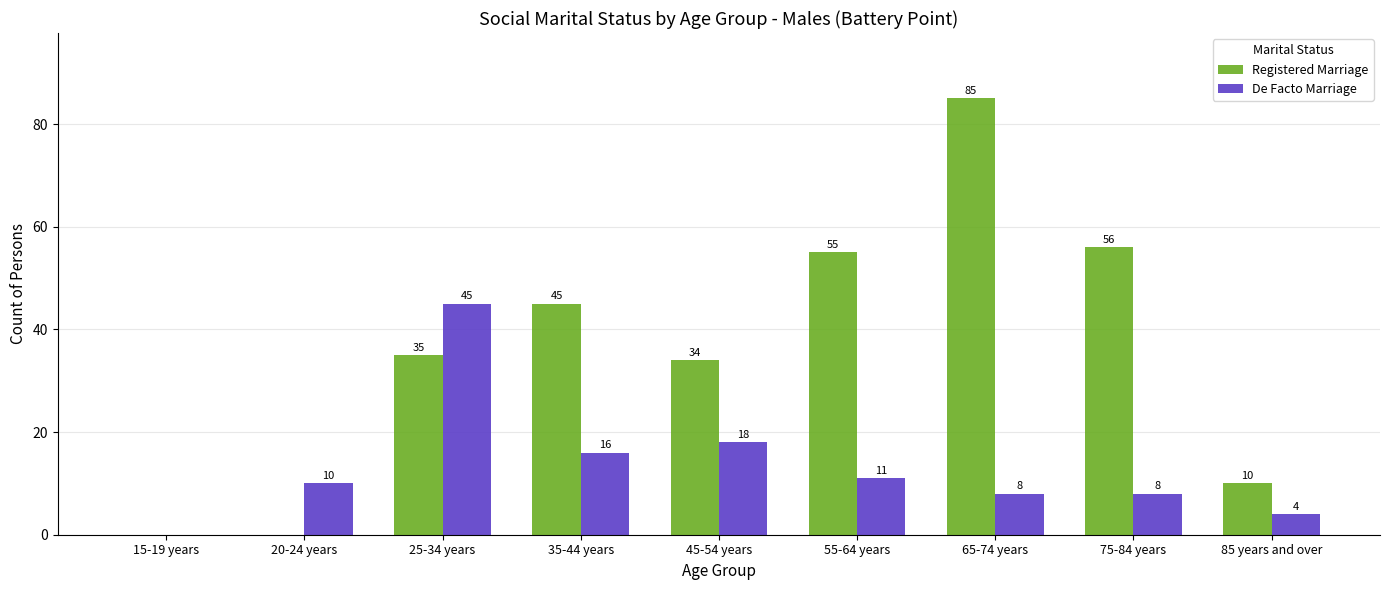

What value does the De Facto Marriage series have at 55-64 years, to the nearest 5?

10